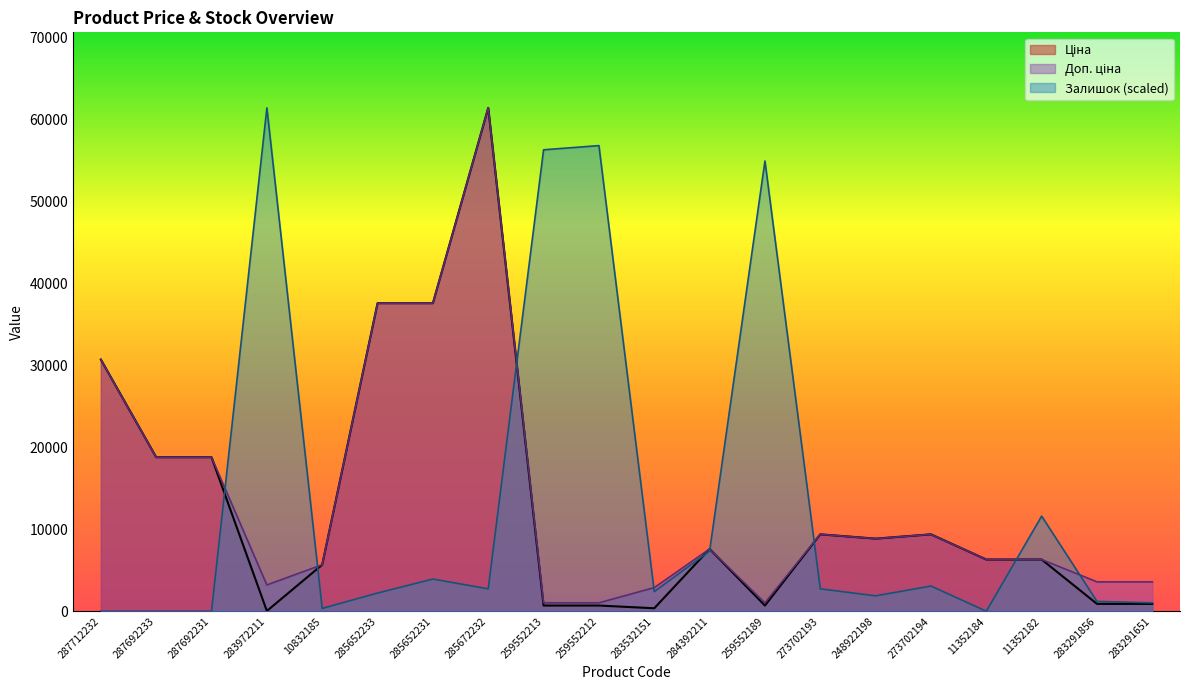

What is the total value across all series at 287692231?

37593.6